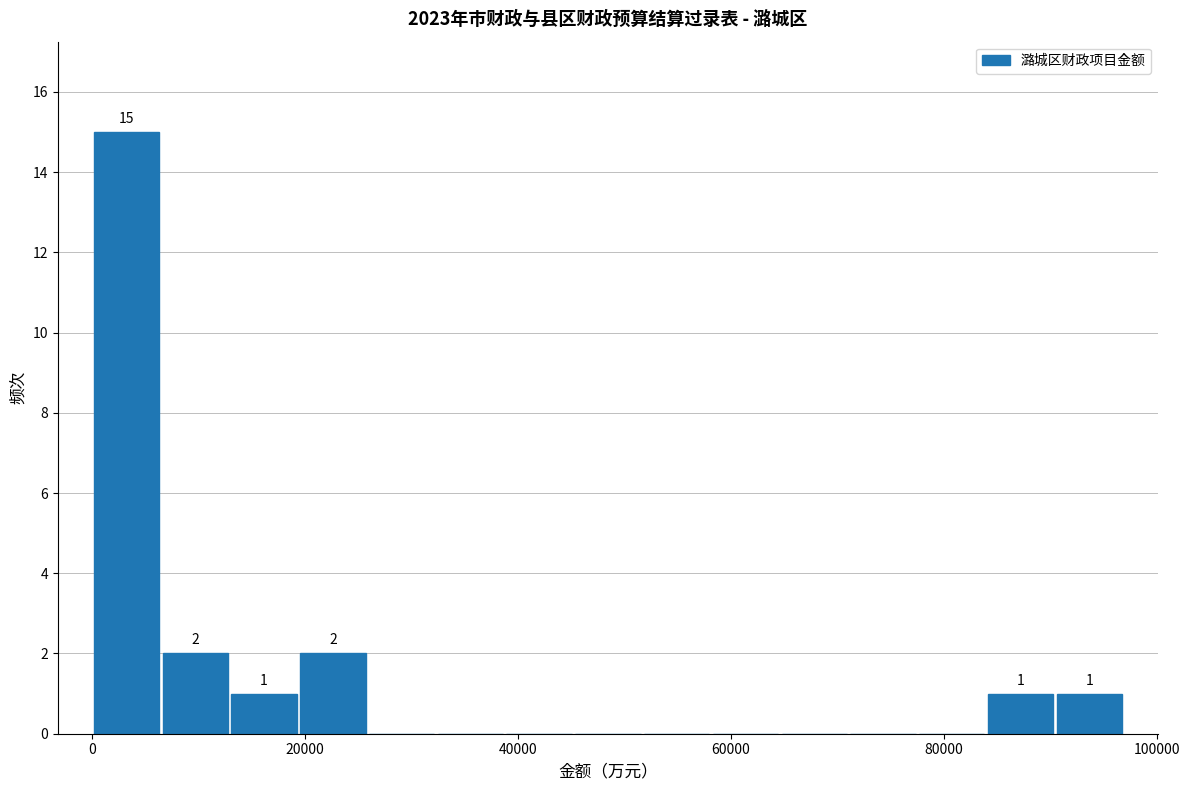

Around what value on the x-axis is the tallest bar? Give the approximate position of its centre, as read against the axis.

4000